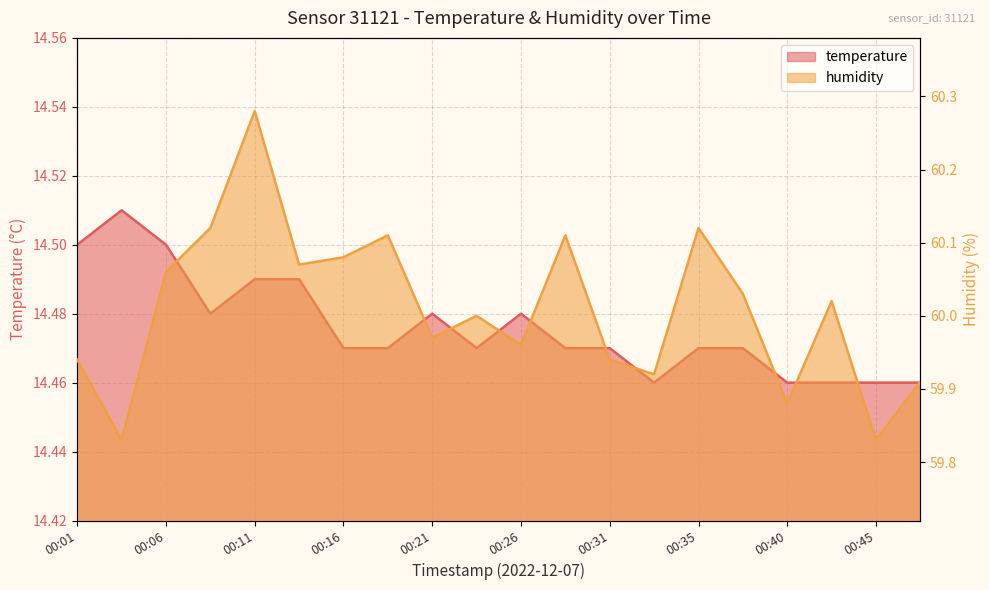

What is the value of the temperature point at the 1st from the left?

14.5